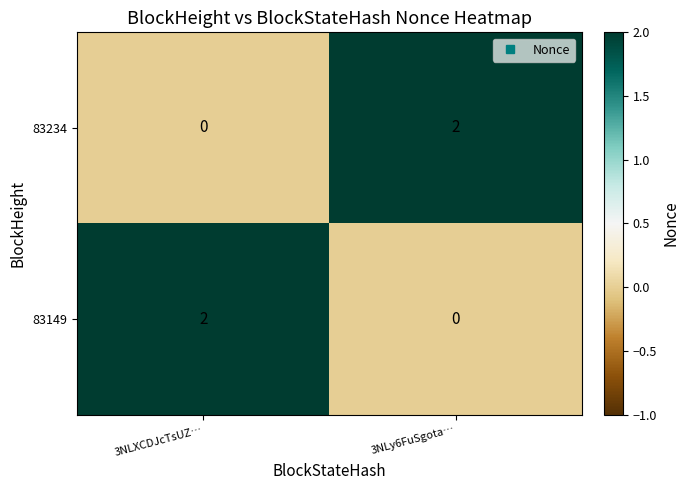

Is it true that 83149 equals -1 at 3NLy6FuSgota…?

False